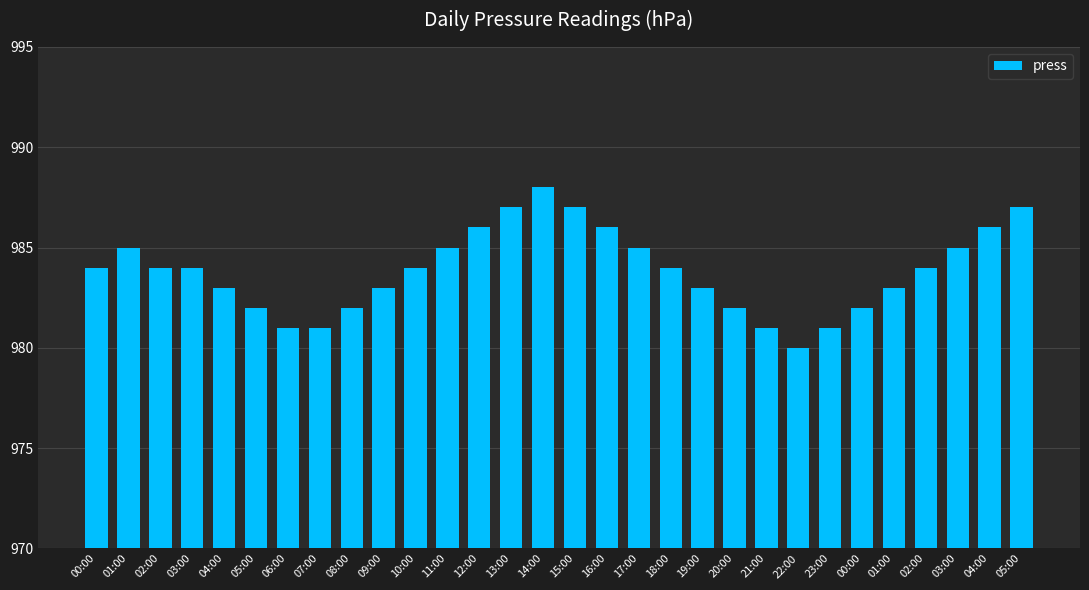

How many series are shown in this chart?

1